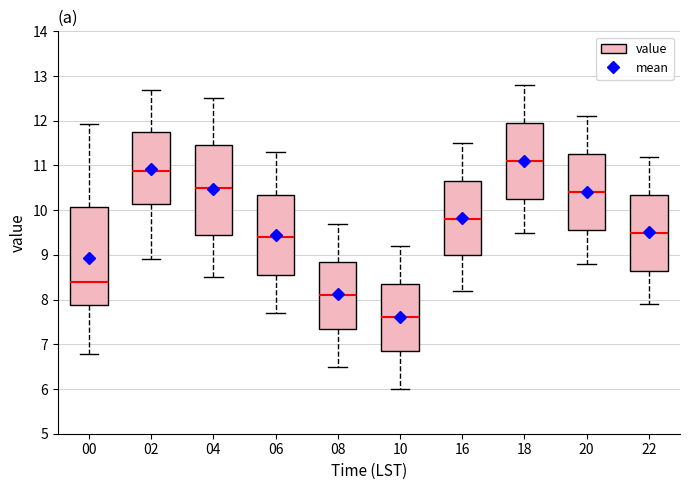

Comparing the boxes themselves (not the whiskers), which one is the tallest?

00